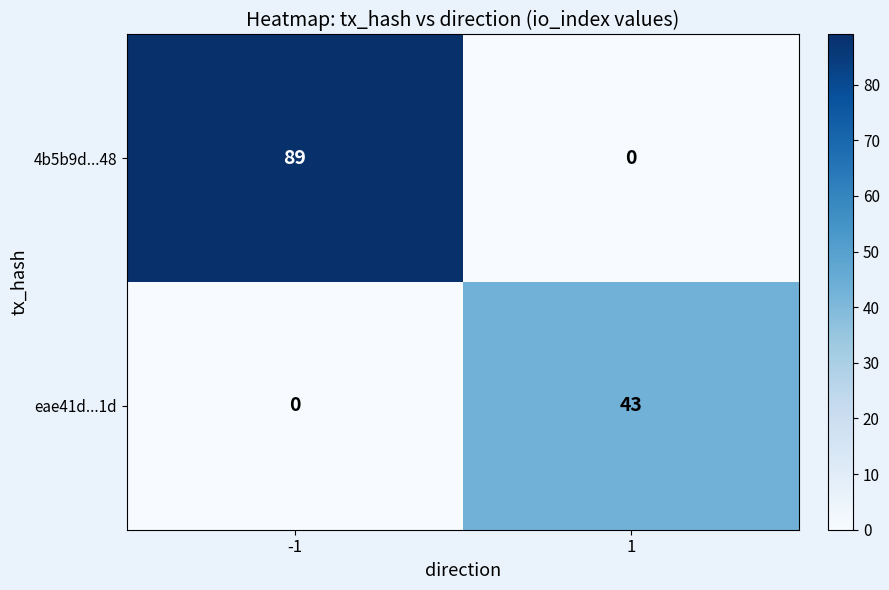

What is the sum of all 4b5b9d...48 values?

89